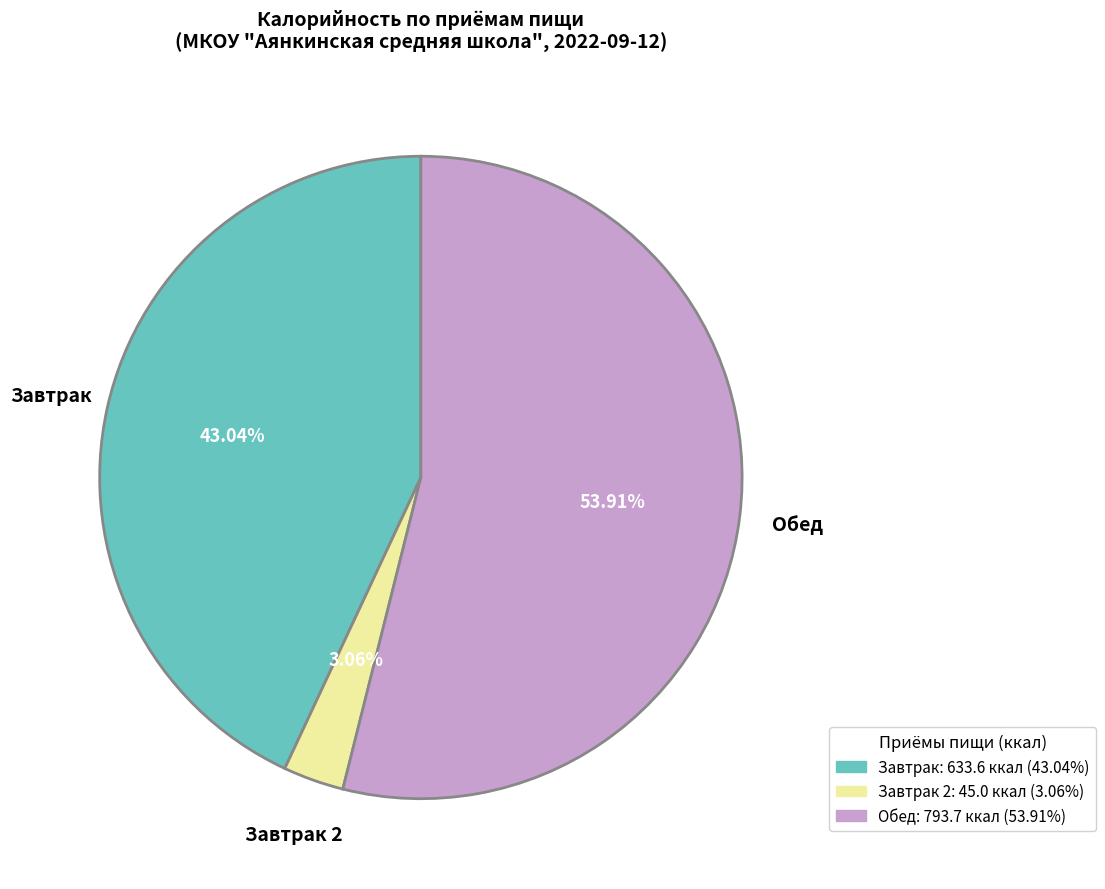

Combined, do Обед: 793.7 ккал (53.91%) and Завтрак 2: 45.0 ккал (3.06%) account for over 50%?

Yes